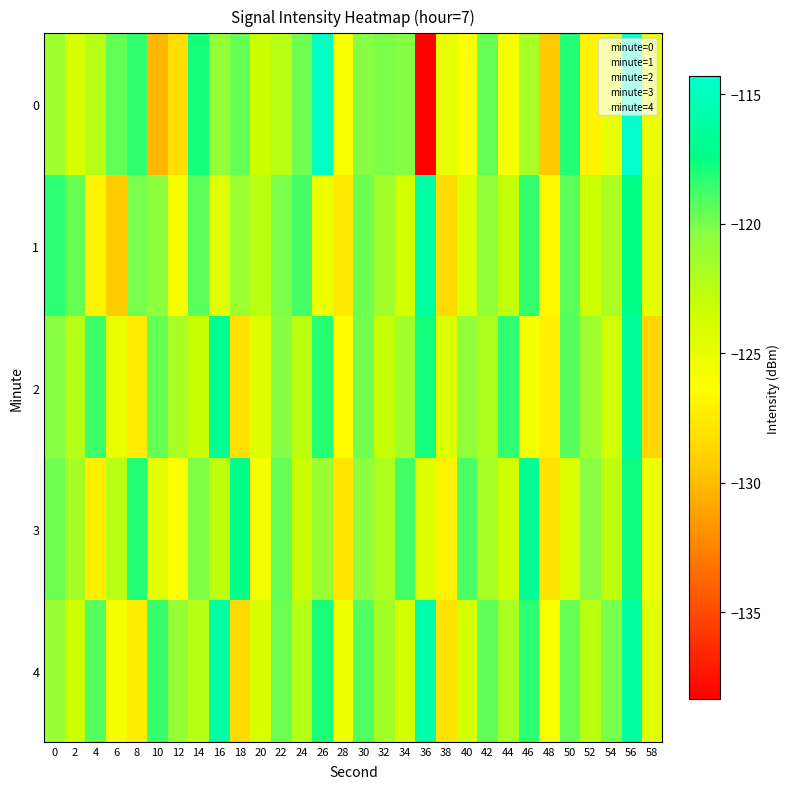

Which label corresponds to the largest value in the chart?

56